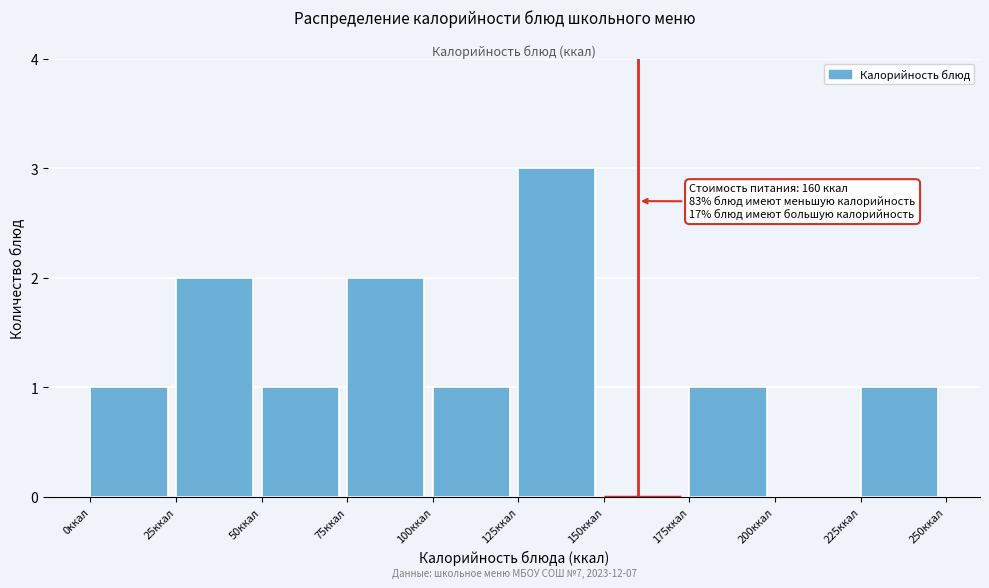

Which range on the x-axis has the tallest bar?

125 to 150